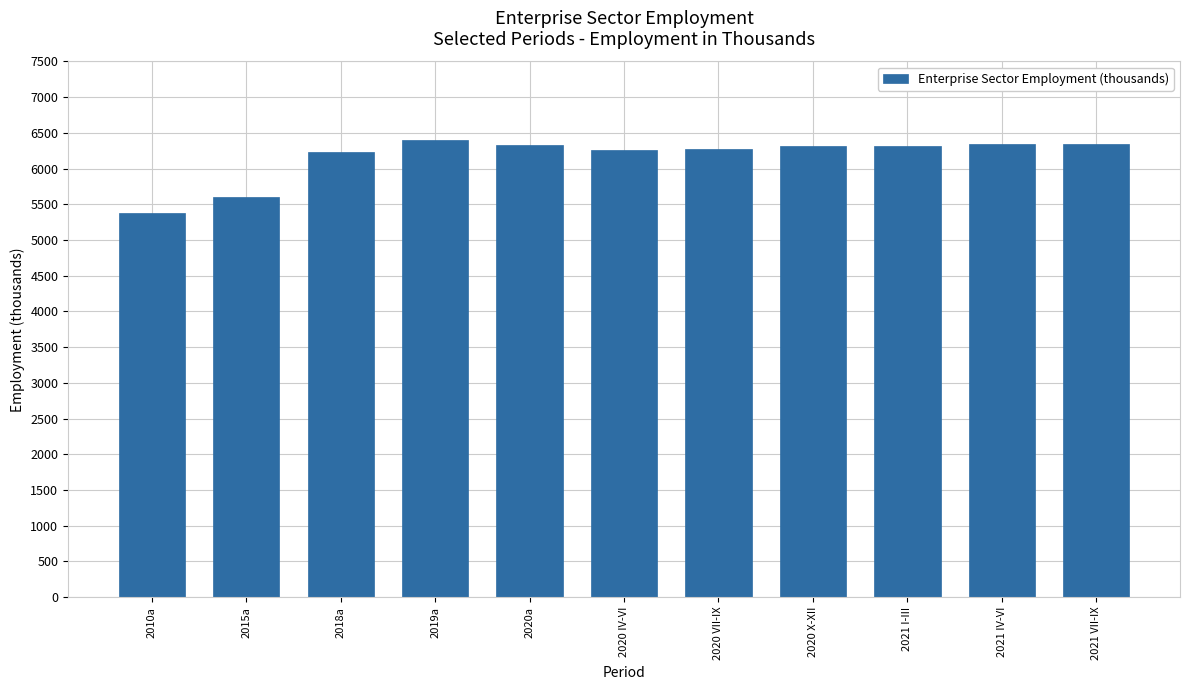

What is the change in value from 2010a to 2020a?

+953